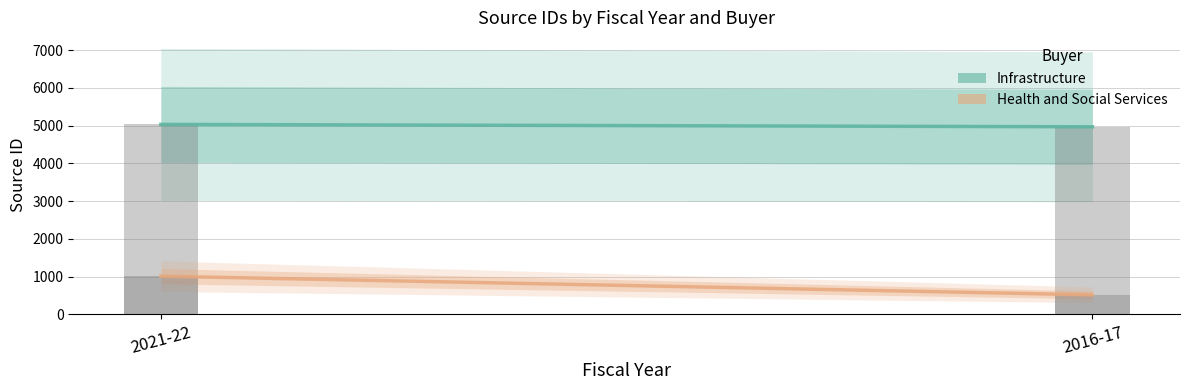

What is the label of the 2nd bar from the left?

2016-17